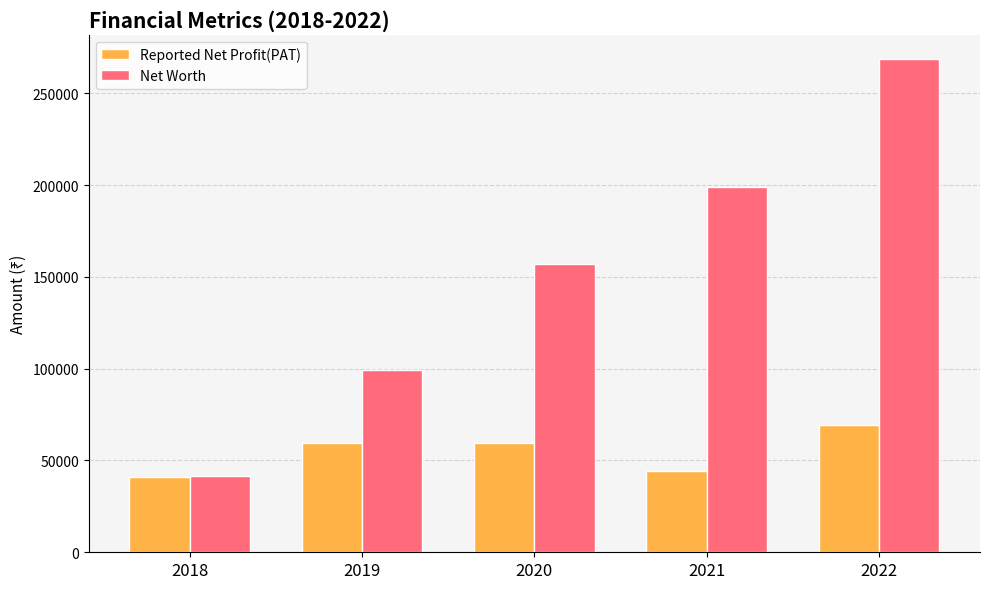

What is the difference between the maximum and second lowest values in the Reported Net Profit(PAT) series?

25517.8